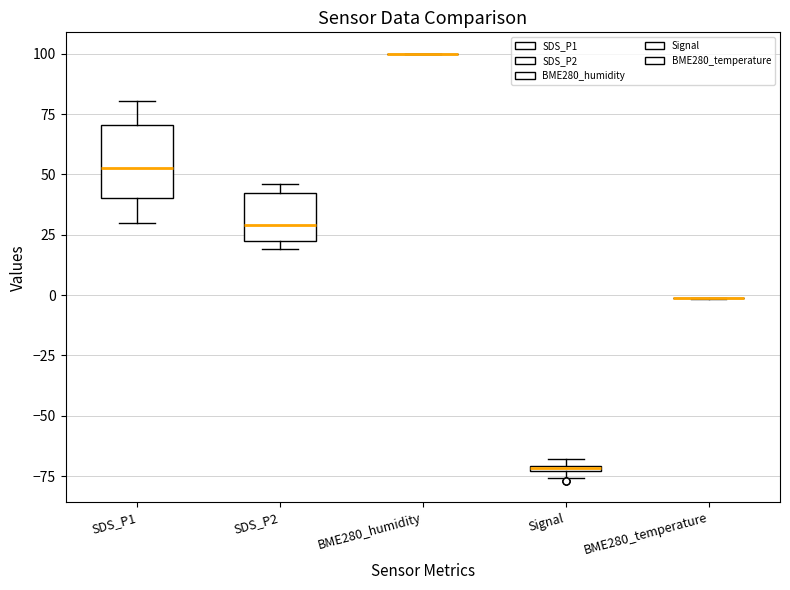

Which box is the tallest, from its lower edge to its upper edge?

SDS_P1